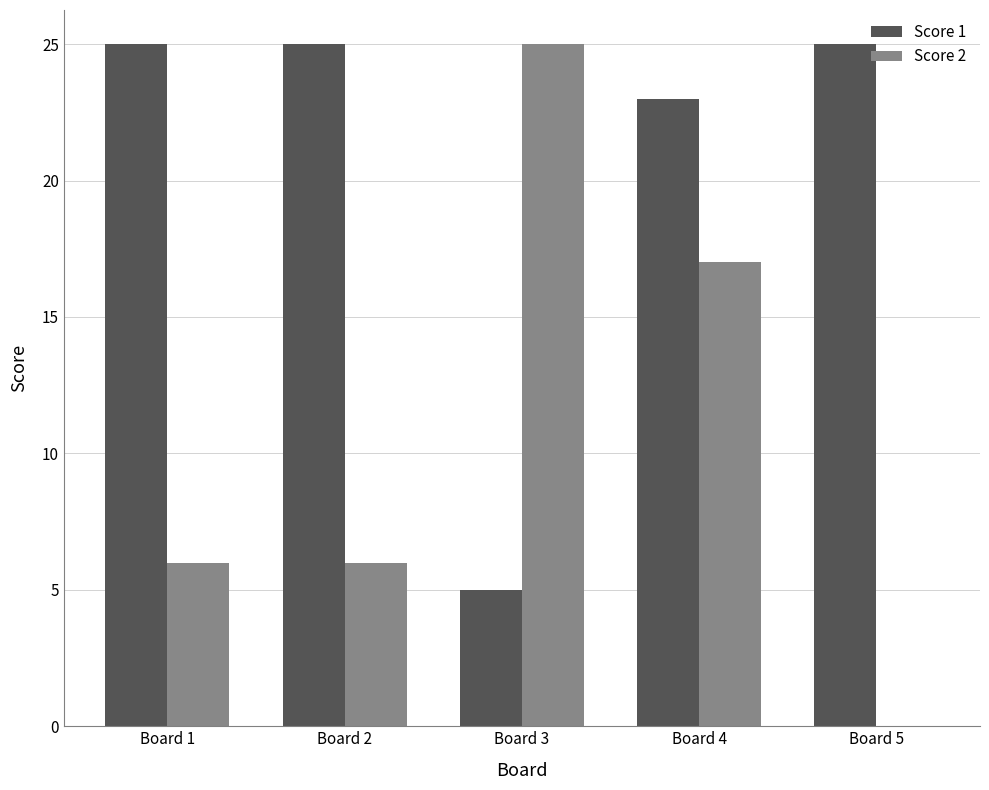

How many groups of bars are there?

5